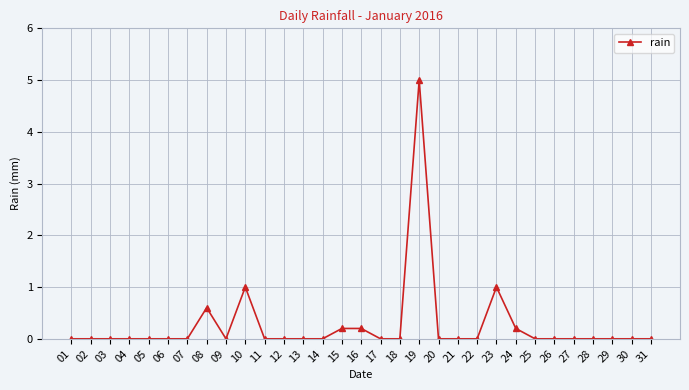

What is the maximum value shown in the chart?

5.0